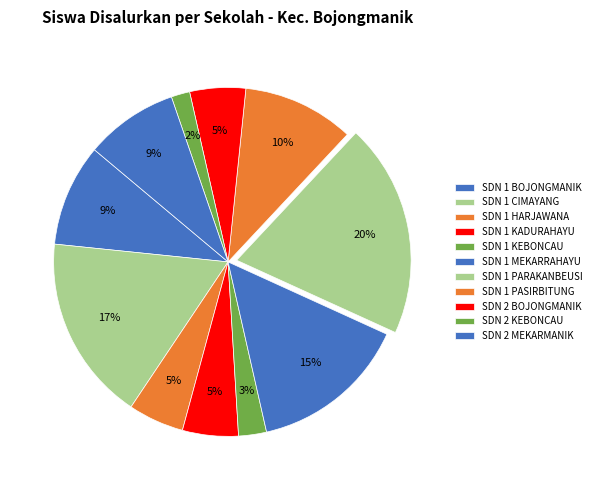

Is the sum of SDN 2 KEBONCAU and SDN 1 PARAKANBEUSI greater than half?

No